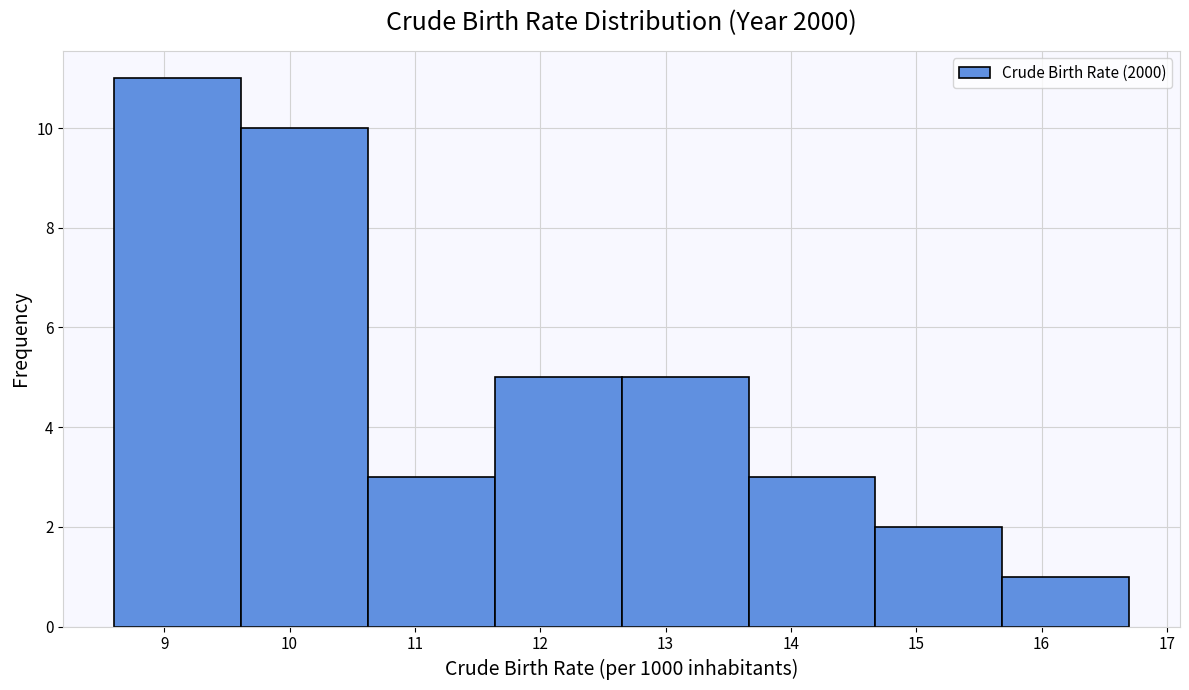

Reading left to right, transcribe this chart: for each bar, give the range it covers on the x-axis and its height. Neither the bar edges nor the heights are printed on the chart, so give them approximately, as read against the axes.

8.6 to 9.6: 11
9.6 to 10.6: 10
10.6 to 11.6: 3
11.6 to 12.7: 5
12.7 to 13.7: 5
13.7 to 14.7: 3
14.7 to 15.7: 2
15.7 to 16.7: 1